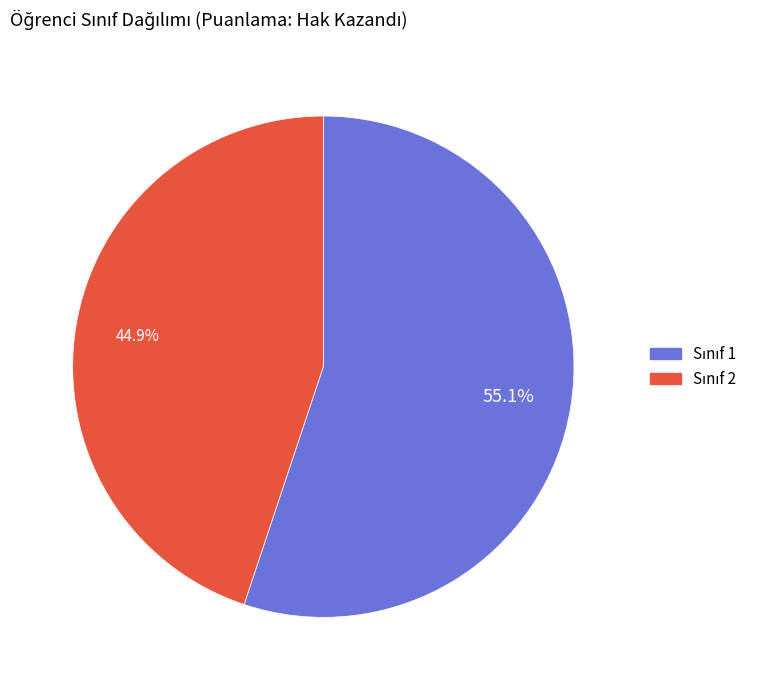

Is there any slice that represents more than half of the pie?

Yes